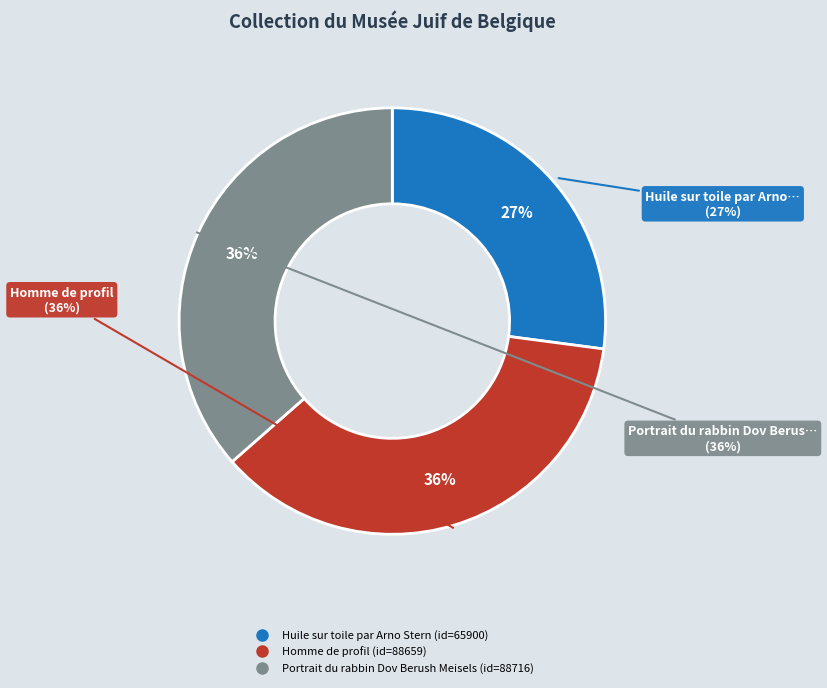

Do Homme de profil and Portrait du rabbin Dov Berush Meisels together represent more than half of the pie?

Yes